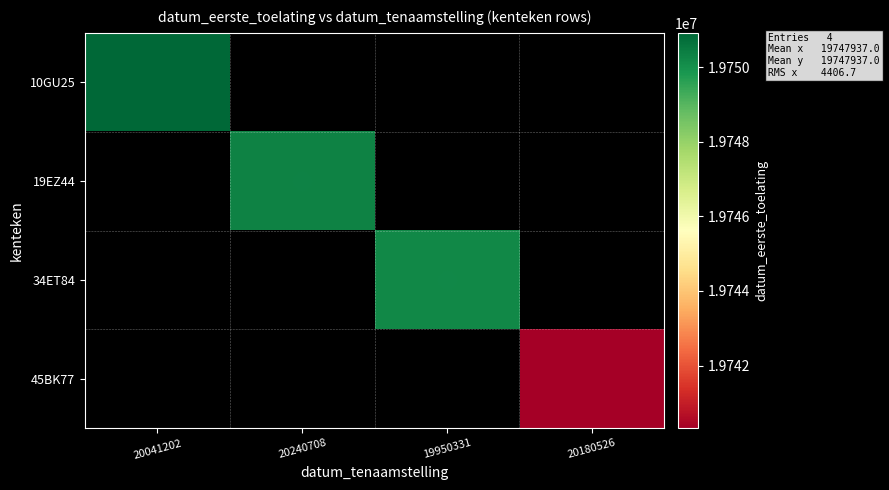

Is it true that 10GU25 equals 34791538.7 at 20041202?

False